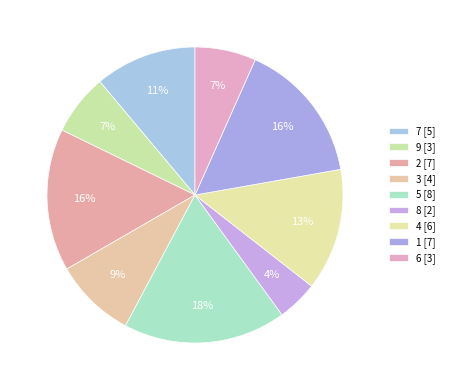

What percentage is NOT represented by 9?

93.3%